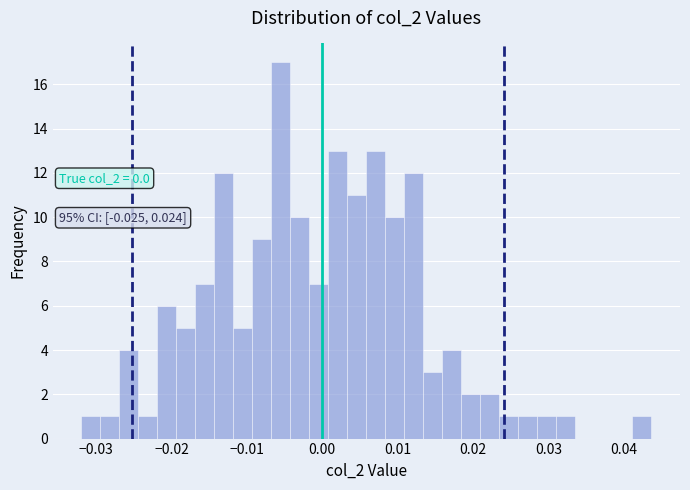

Read against the x-axis, roughly where is the centre of the tallest bar?

-0.005